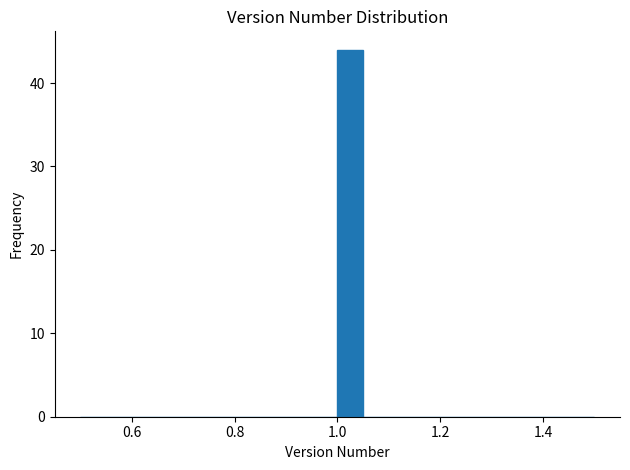

Read against the x-axis, roughly where is the centre of the tallest bar?

1.02